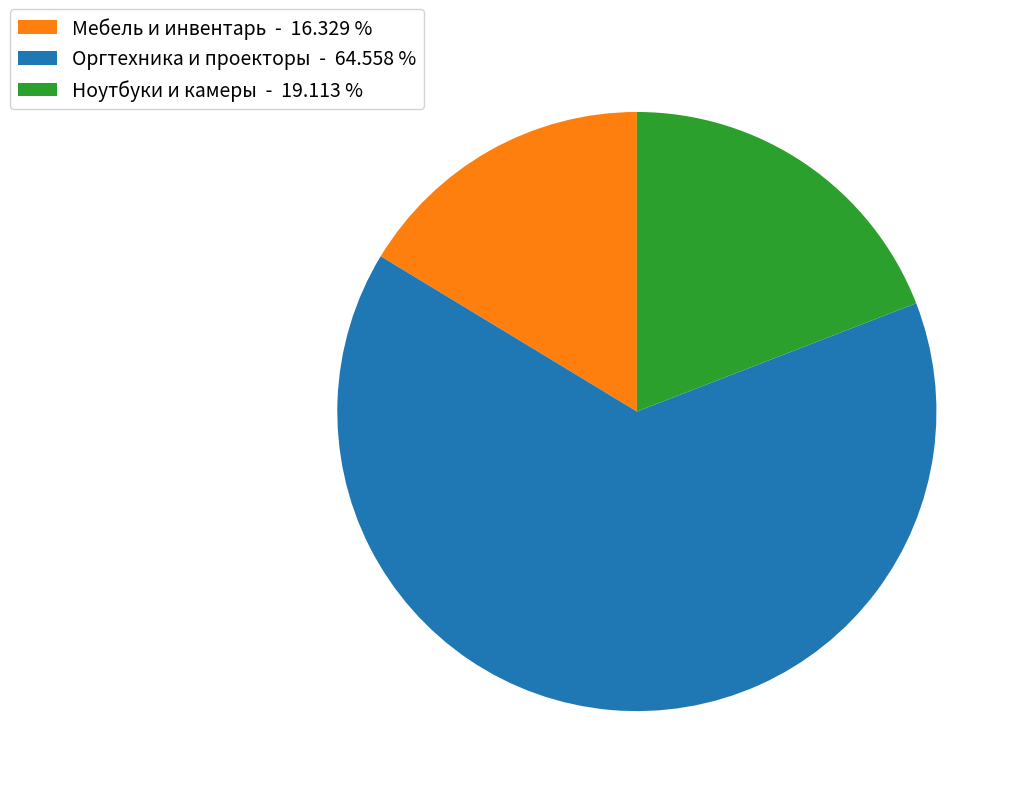

Which has a higher value, Ноутбуки и камеры - 19.113 % or Мебель и инвентарь - 16.329 %?

Ноутбуки и камеры - 19.113 %